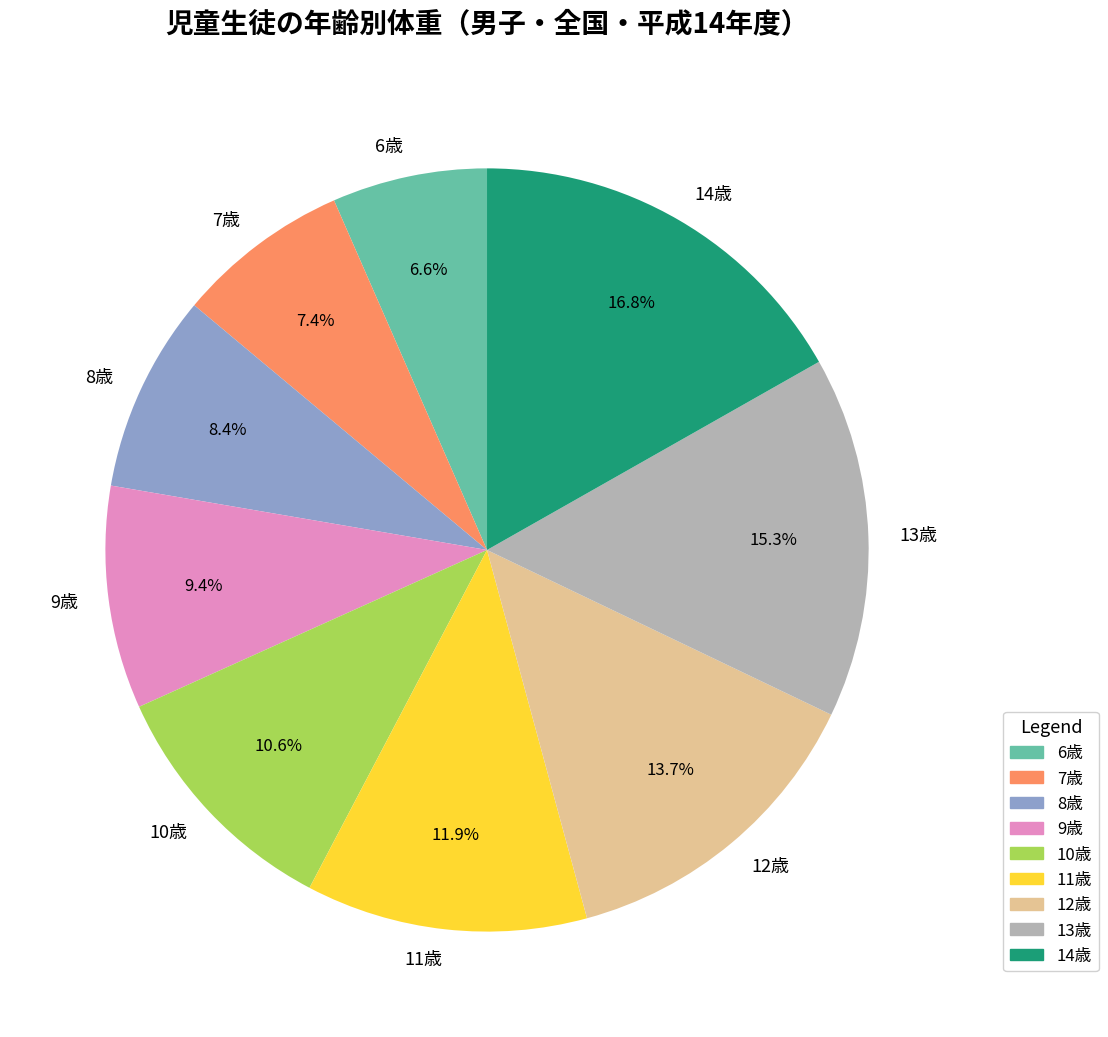

Is there a majority slice in this chart?

No